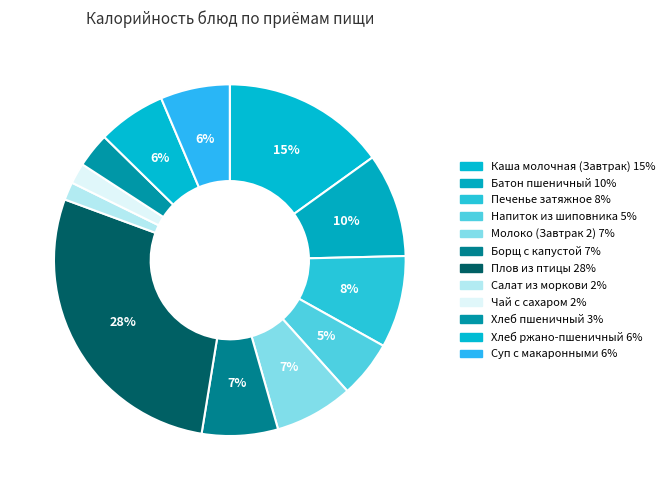

Count the number of slices in the pie.

12